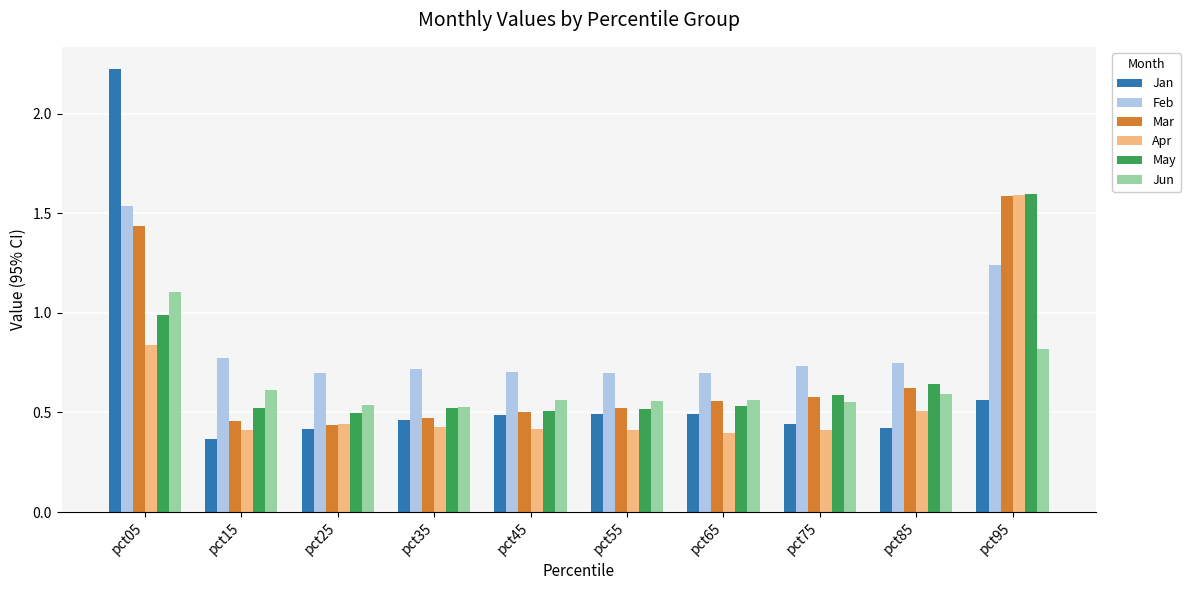

Between pct35 and pct65, which series saw the biggest shift?

Mar